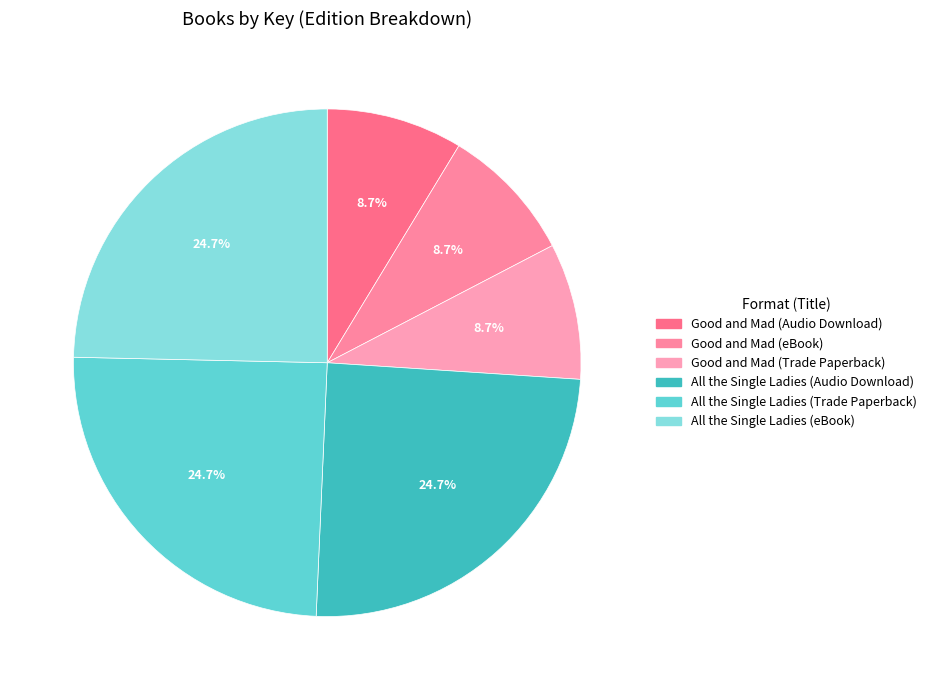

To the nearest percent, what is the combined percentage of Good and Mad (Trade Paperback) and Good and Mad (eBook)?

17%